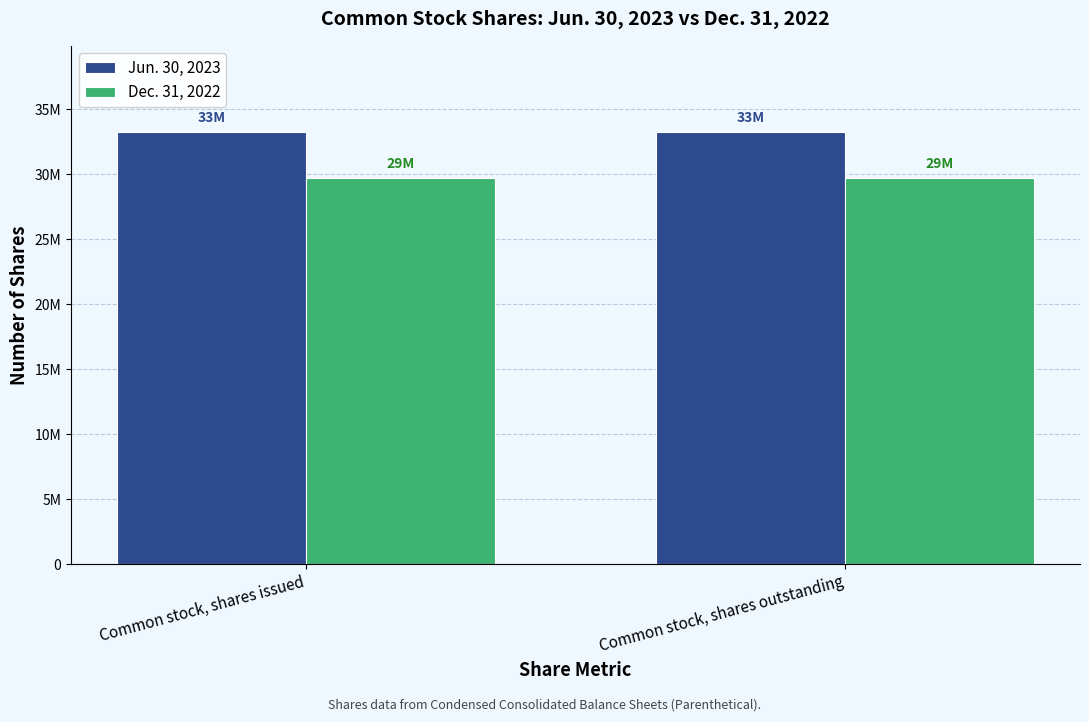

What is the label of the 2nd bar from the right?

Common stock, shares issued